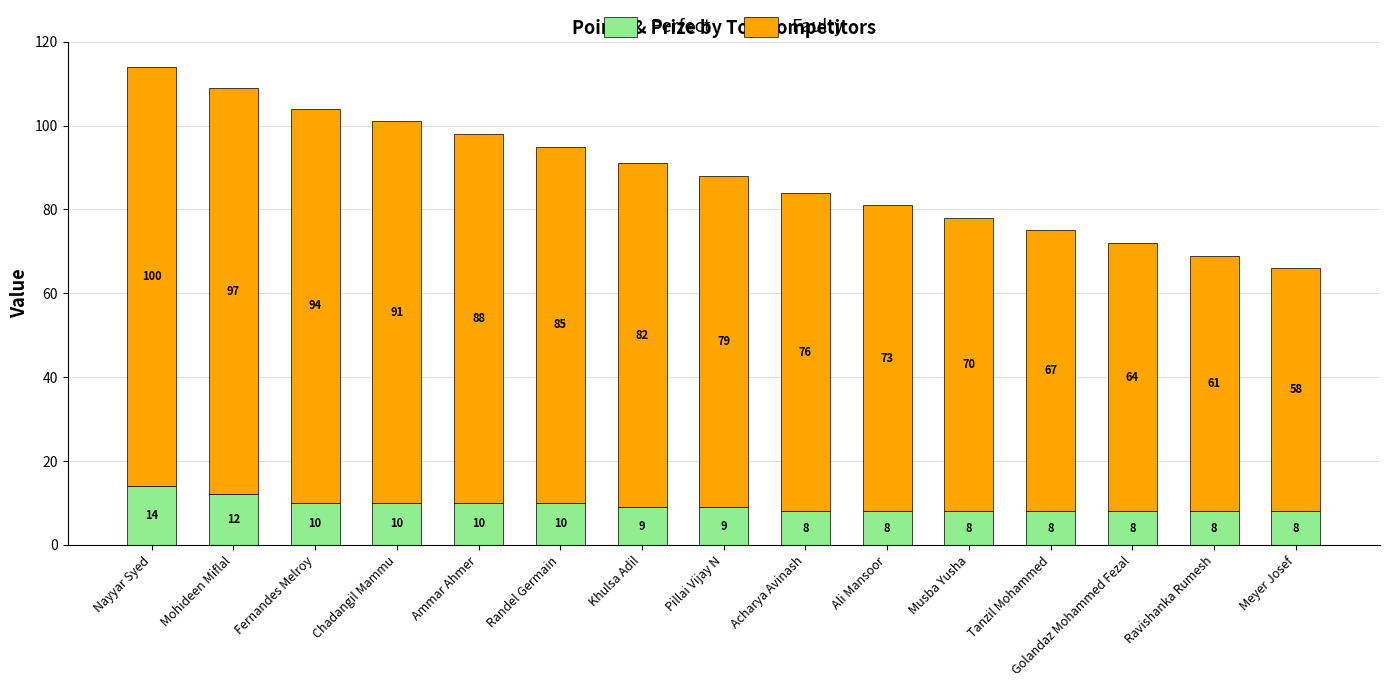

How many Perfect values are between 8 and 10?

13